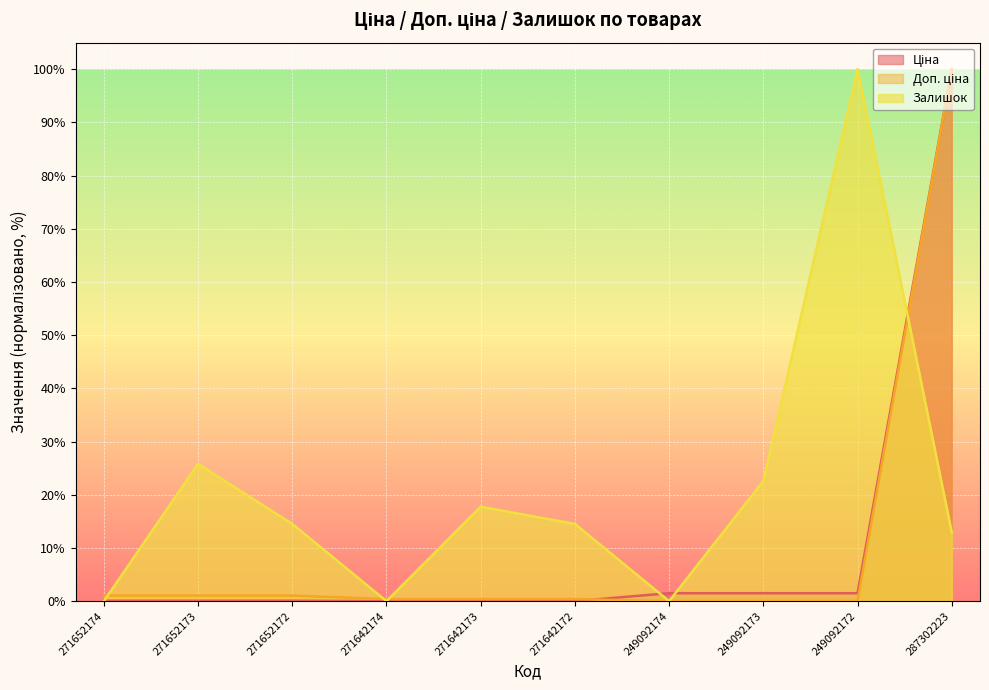

How many lines are shown in the chart?

3